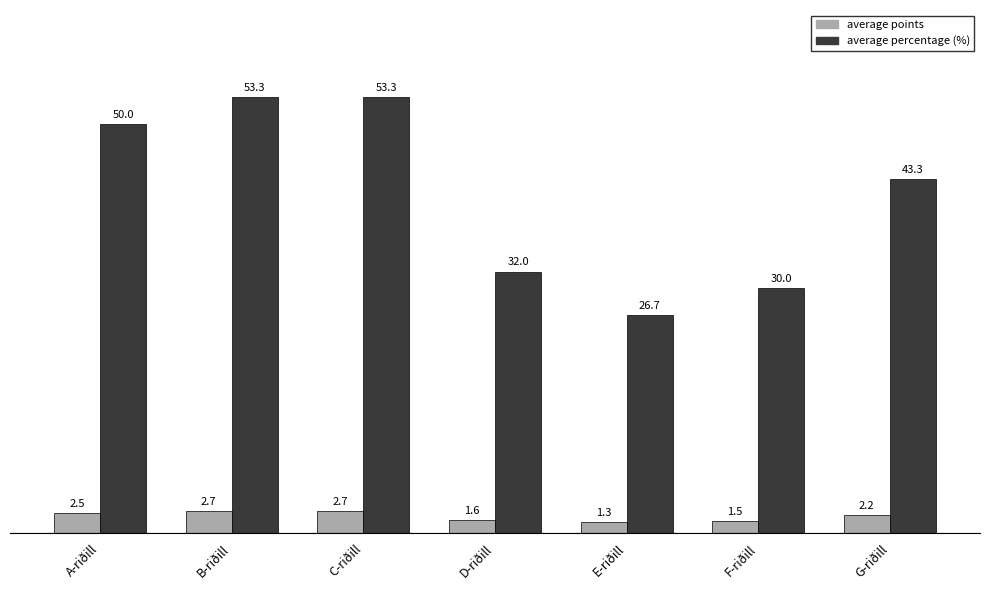

Which series changed the most between E-riðill and G-riðill?

average percentage (%)